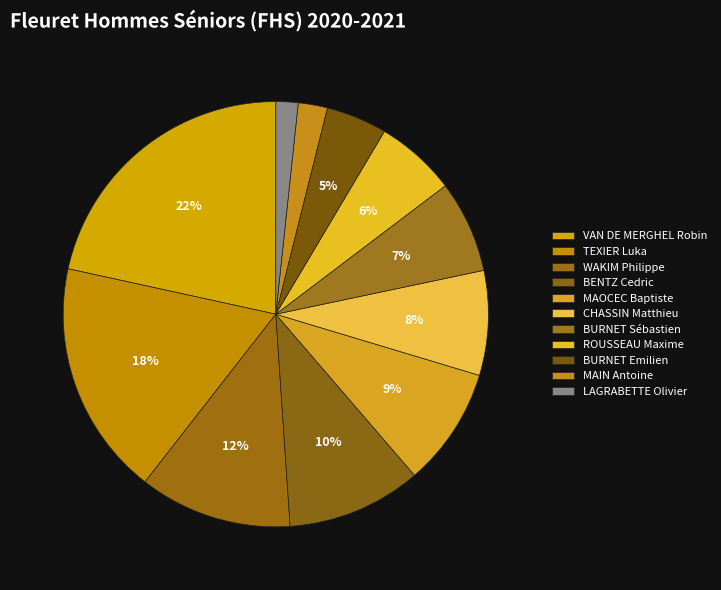

Count the number of slices in the pie.

11